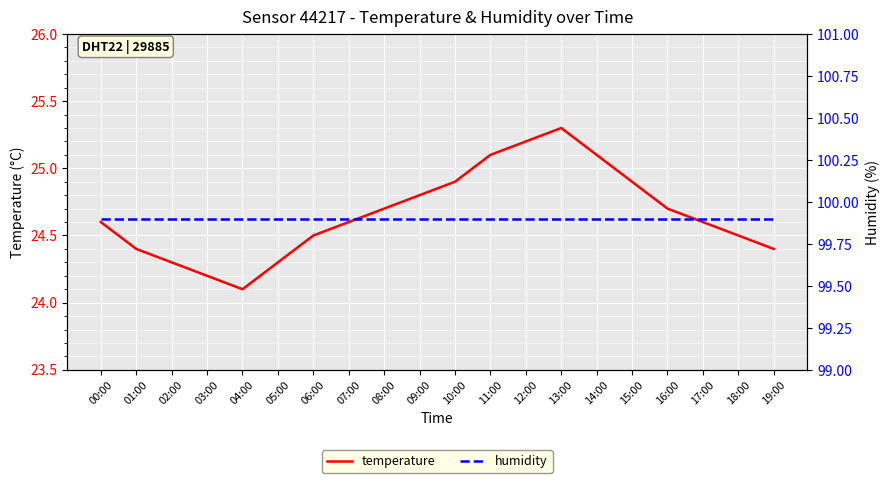

At how many categories does at least one series exceed 38?

20